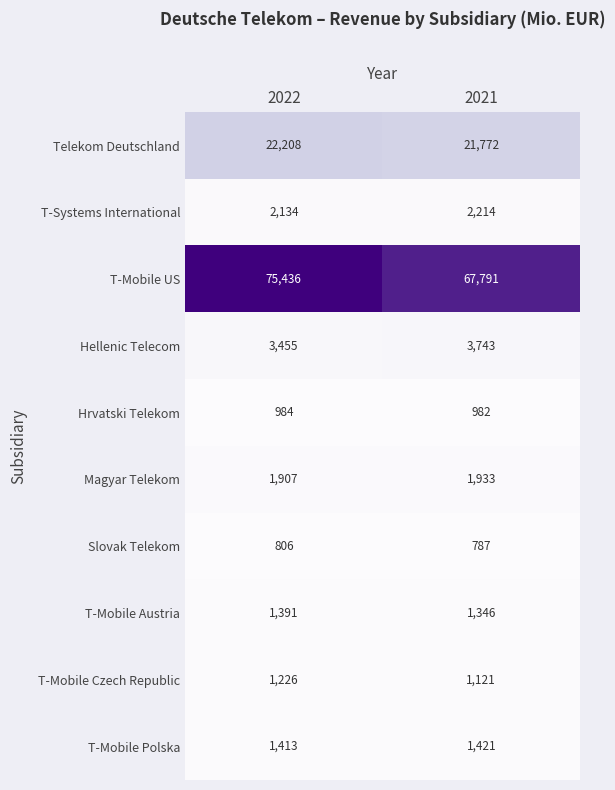

True or false: Slovak Telekom has a value of 787 at 2021.

True